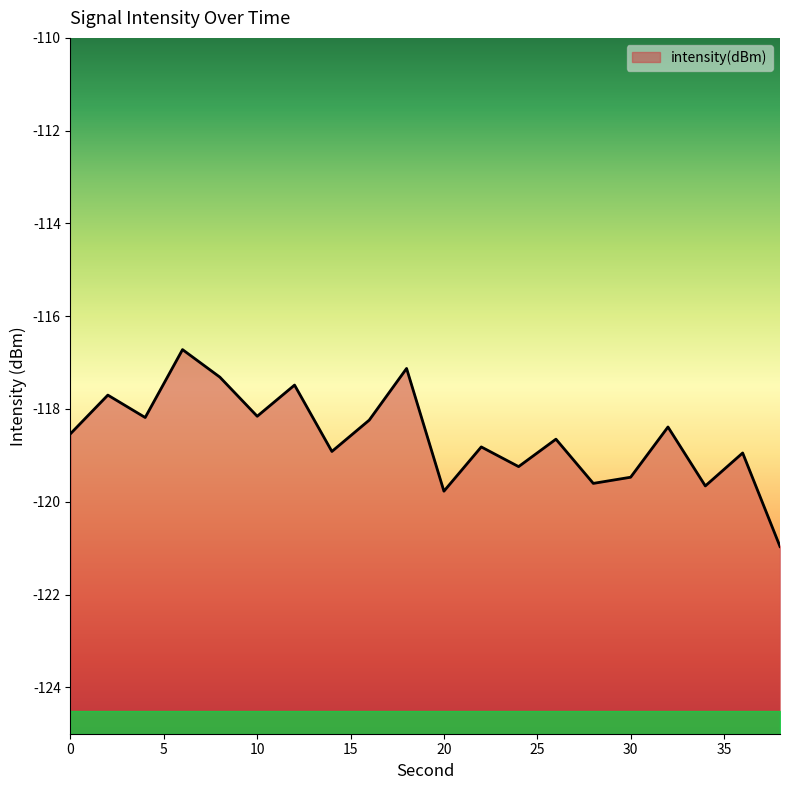

What is the difference between the maximum and minimum values?

4.2